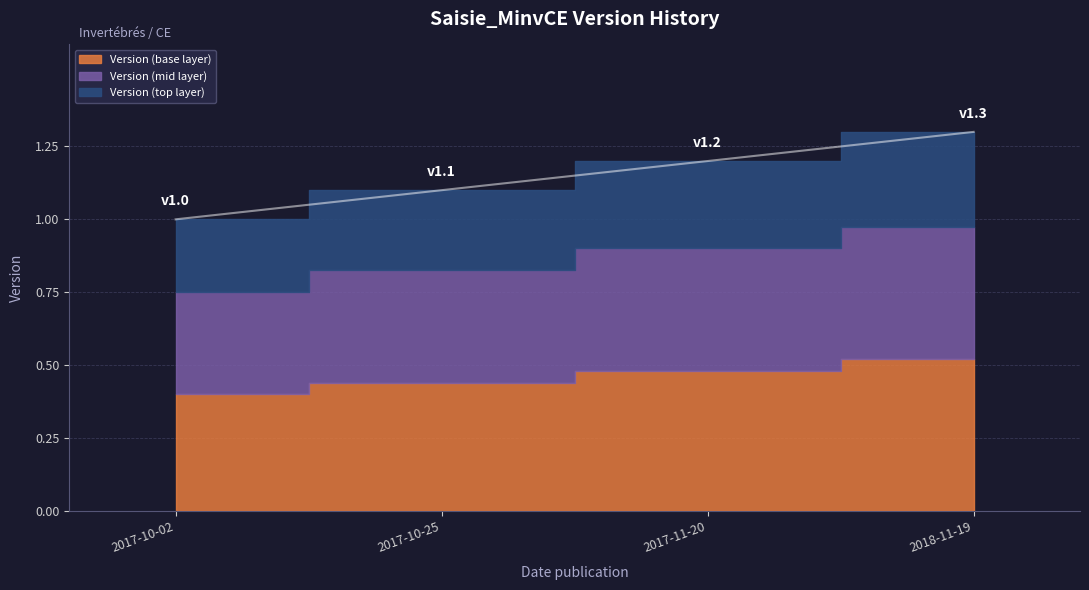

What is the ratio of the value at 2017-10-25 to the value at 2017-11-20?

0.9